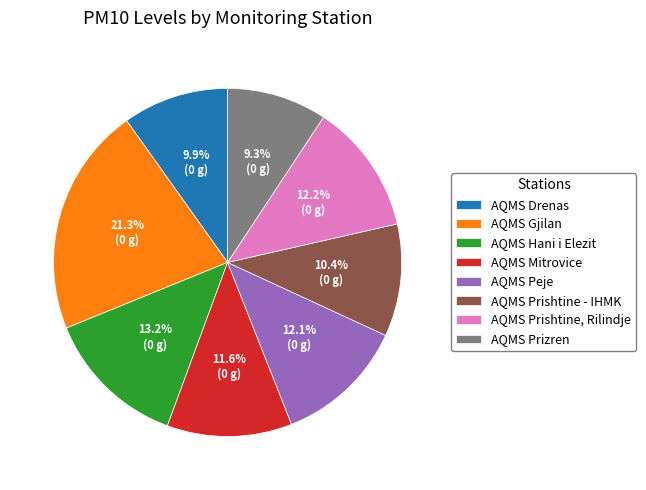

Does AQMS Prizren represent more than half of the total?

No